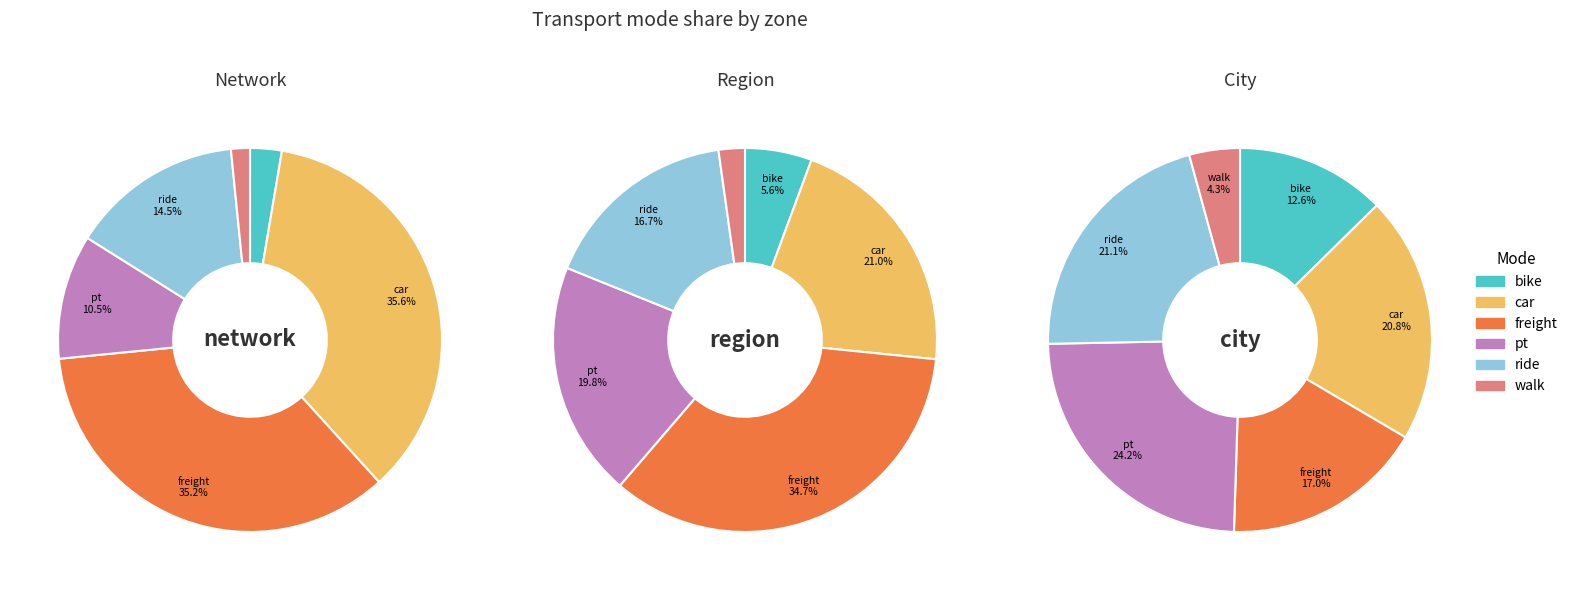

To the nearest percent, what is the combined percentage of car and freight?

56%